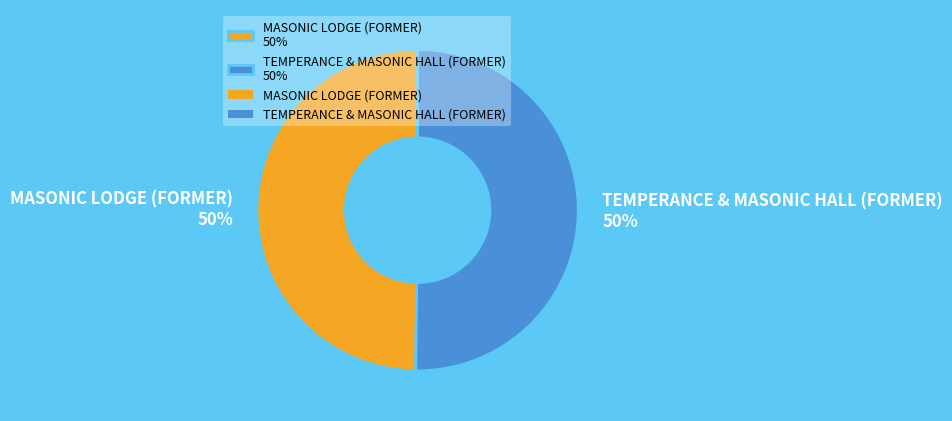

True or false: TEMPERANCE & MASONIC HALL (FORMER) accounts for 50% of the total.

True